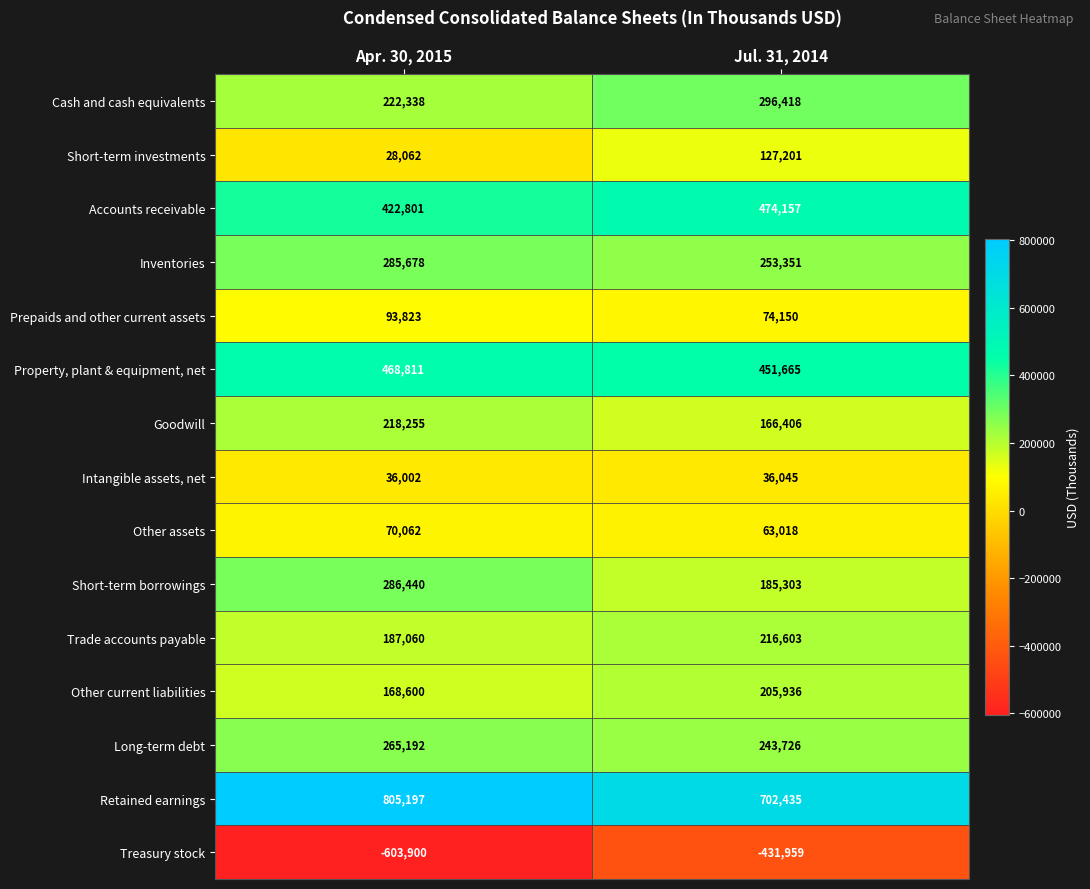

Reading right to left, extract all data points from this chart.

Cash and cash equivalents: 296418	222338
Short-term investments: 127201	28062
Accounts receivable: 474157	422801
Inventories: 253351	285678
Prepaids and other current assets: 74150	93823
Property, plant & equipment, net: 451665	468811
Goodwill: 166406	218255
Intangible assets, net: 36045	36002
Other assets: 63018	70062
Short-term borrowings: 185303	286440
Trade accounts payable: 216603	187060
Other current liabilities: 205936	168600
Long-term debt: 243726	265192
Retained earnings: 702435	805197
Treasury stock: -431959	-603900